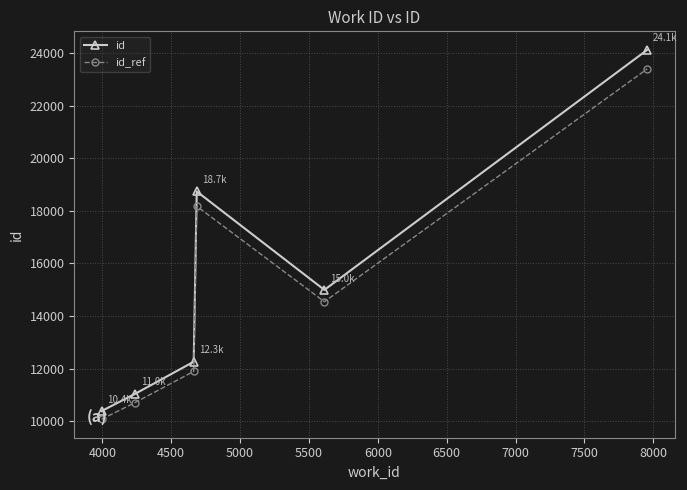

What is the sum of all id_ref values?

88807.4